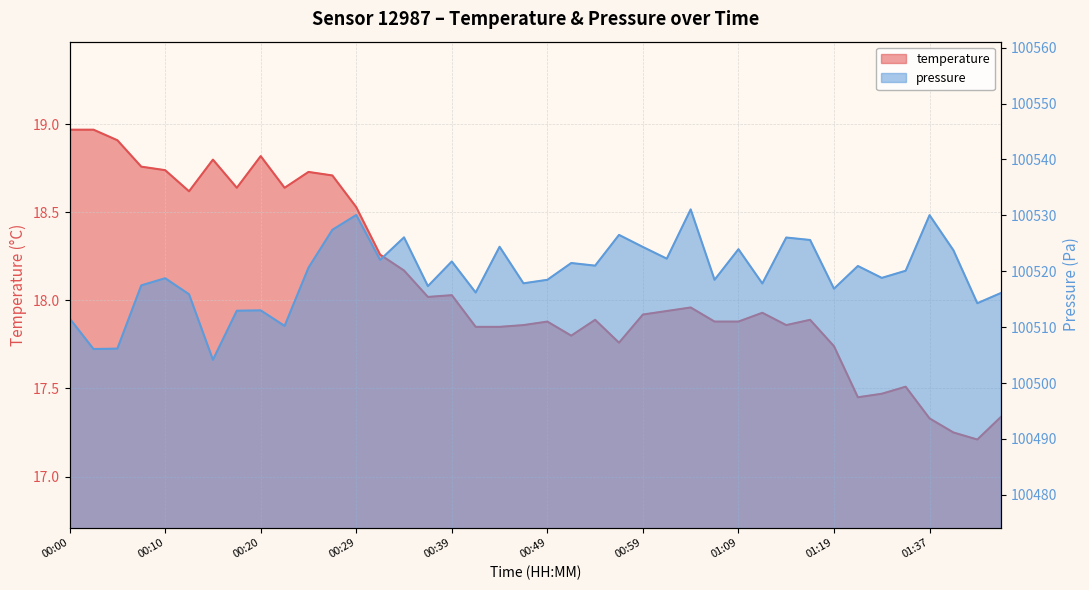

True or false: pressure has a value of 141896.9 at 00:27.

False